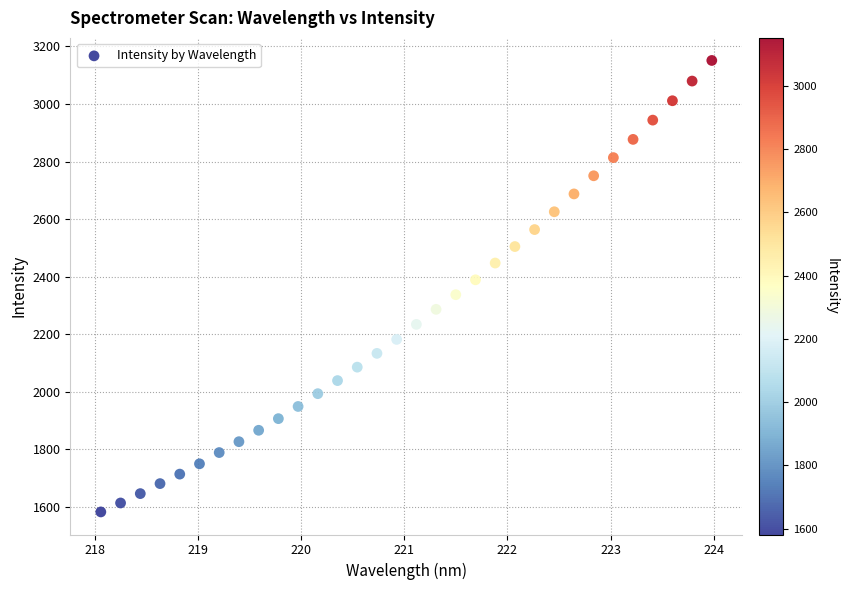

What is the range of X values (max minus min)?

5.9